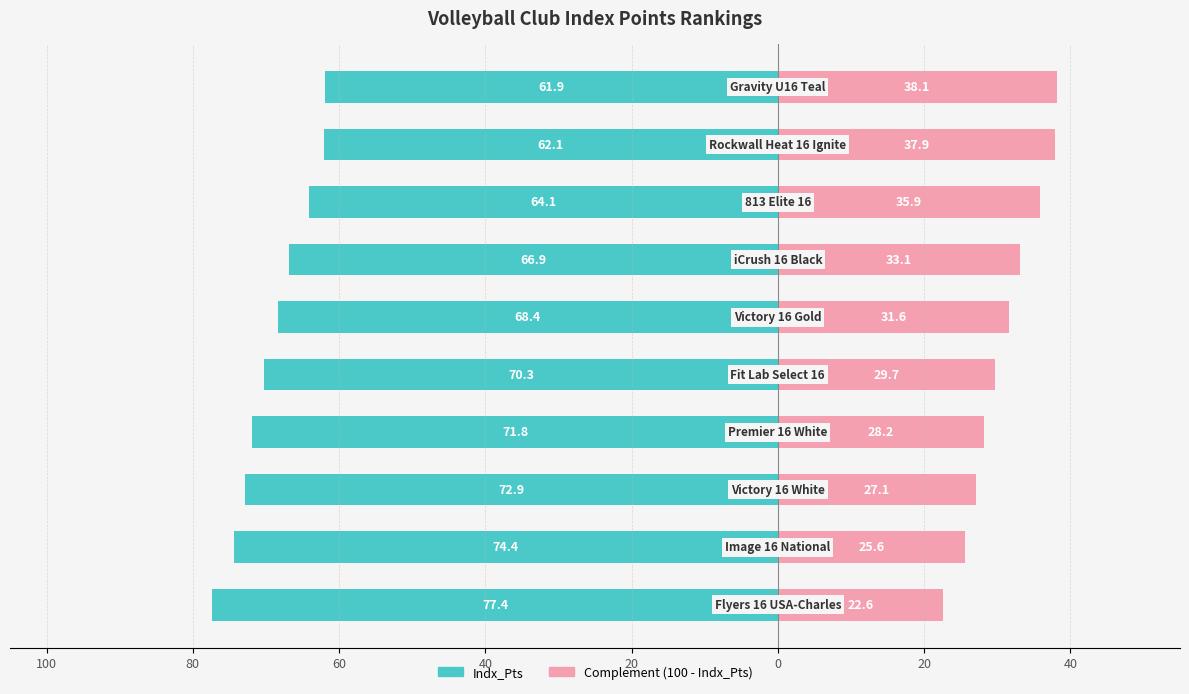

What is the difference between the highest and lowest values at 0?

100.0